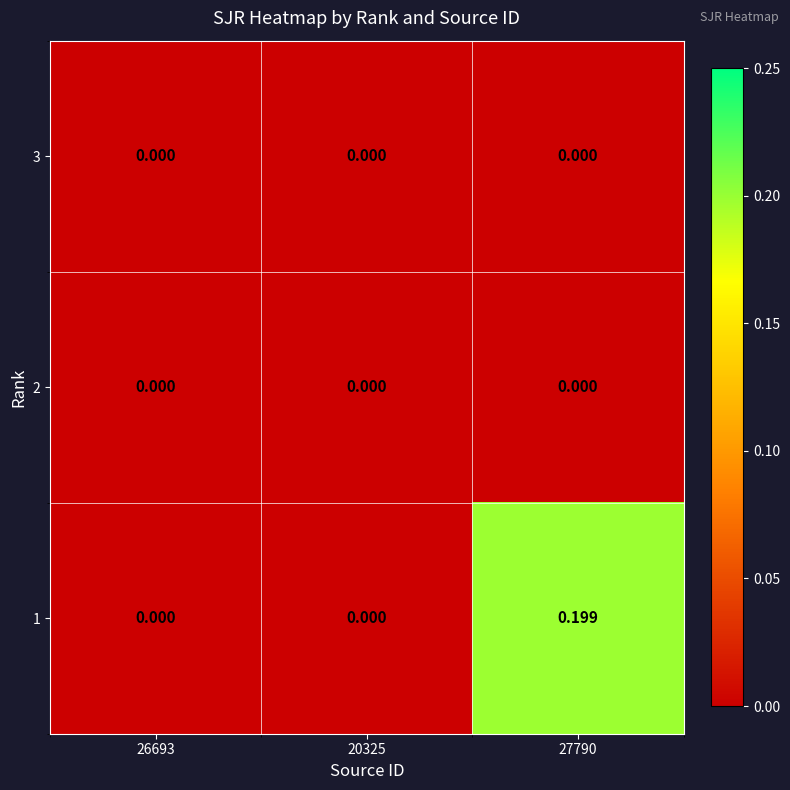

Reading left to right, extract all data points from this chart.

3: 26693=0.0	20325=0.0	27790=0.0
2: 26693=0.0	20325=0.0	27790=0.0
1: 26693=0.0	20325=0.0	27790=0.2